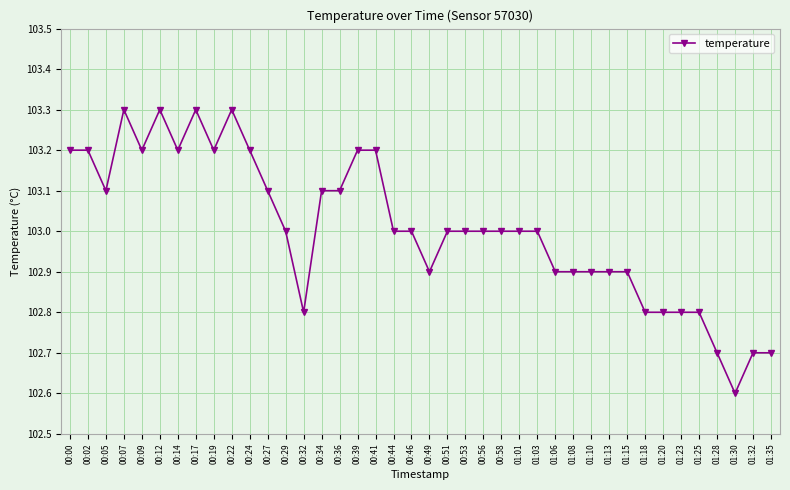

What is the label of the 12th point from the left?

00:27